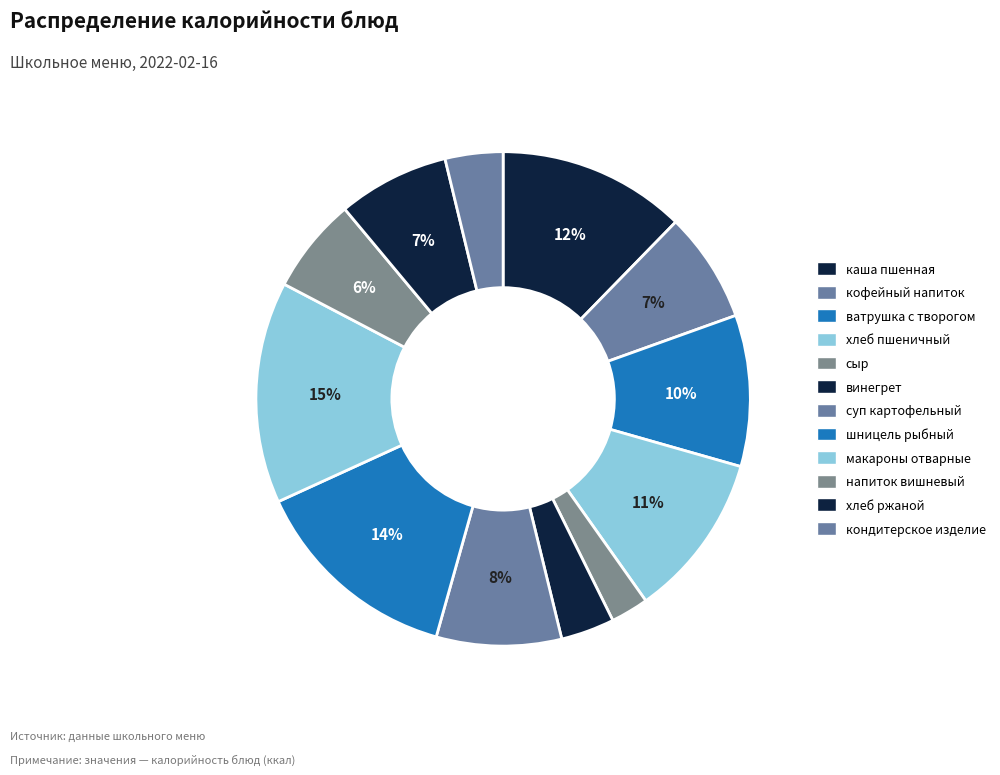

How many slices are in this pie chart?

12